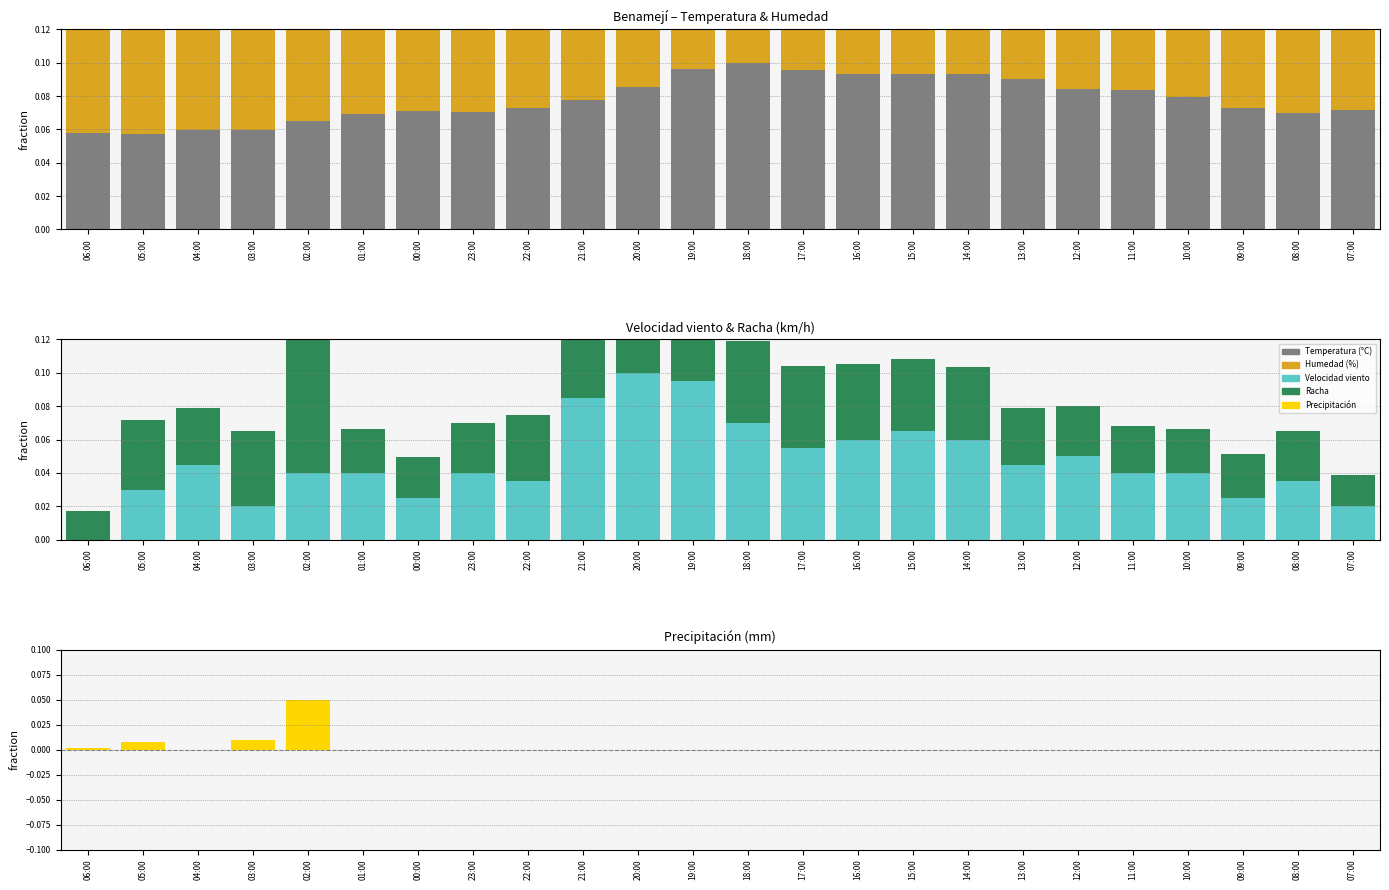

Which series has the largest total across all categories?

Temperatura (°C)